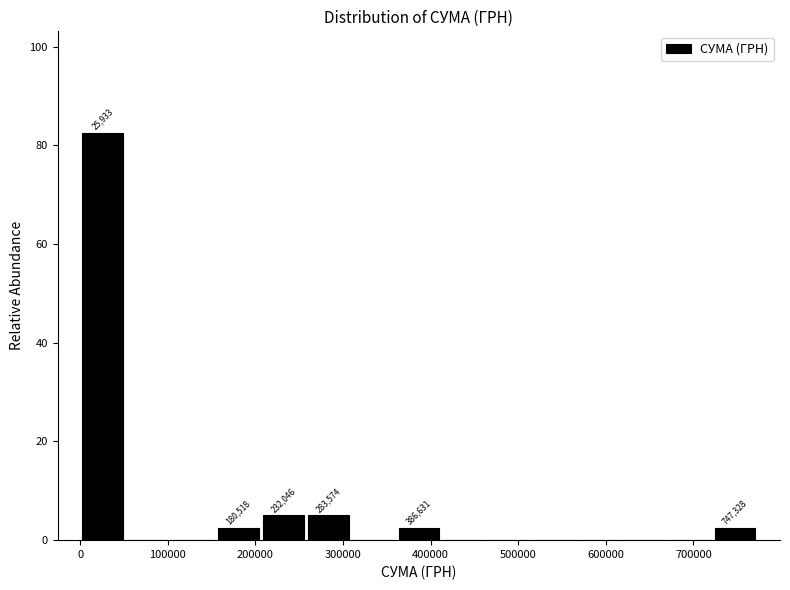

Over which range of the x-axis is the bar tallest?

0 to 50000